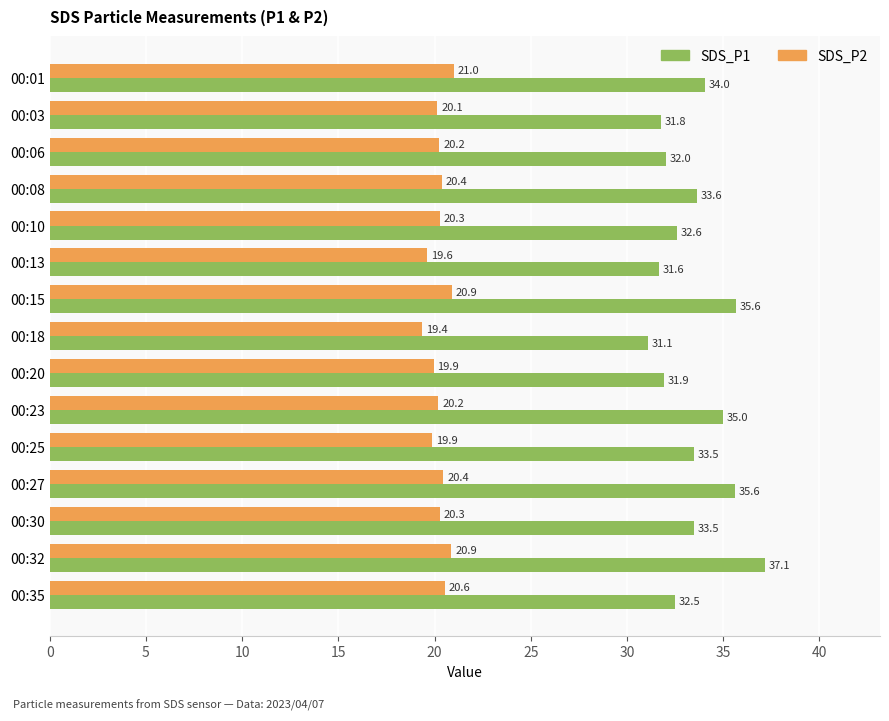

What is the lowest value of the SDS_P1 series?

31.1